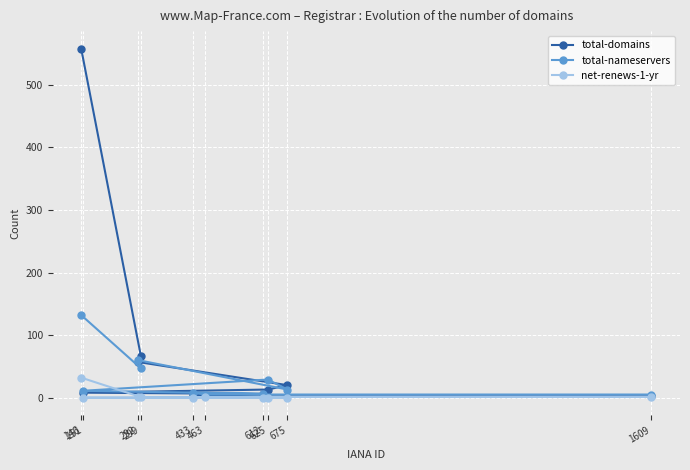

How many intersections are there between total-nameservers and total-domains?

3